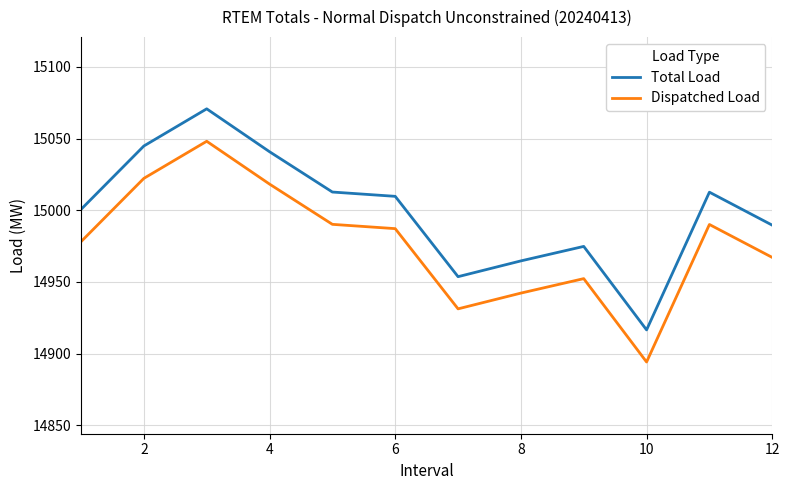

What is the smallest value displayed?

14894.2